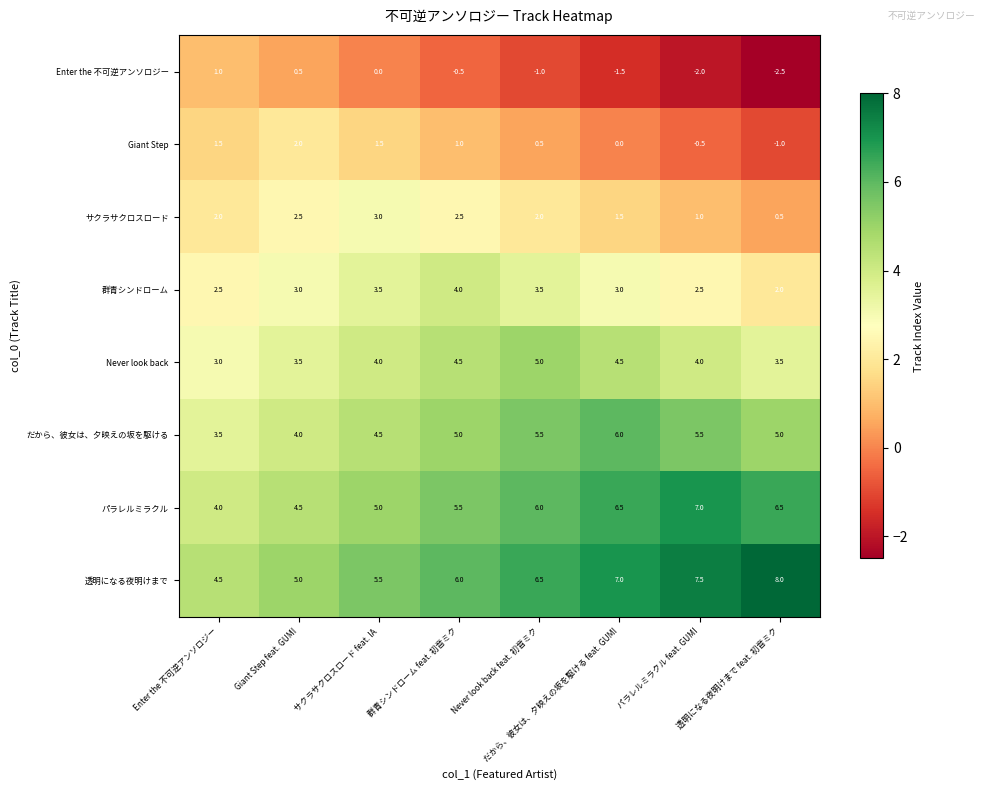

How many distinct data groups are displayed?

8